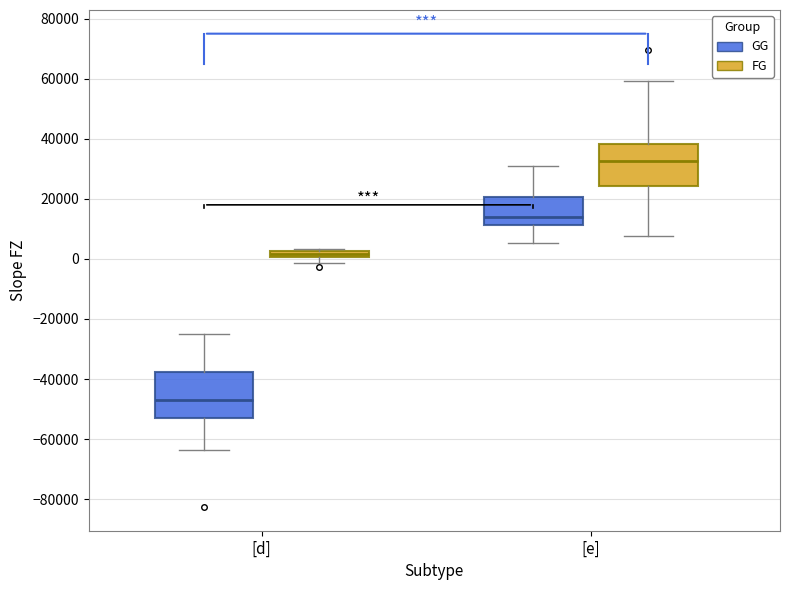

Which box has the lowest median line?

[d] (GG)